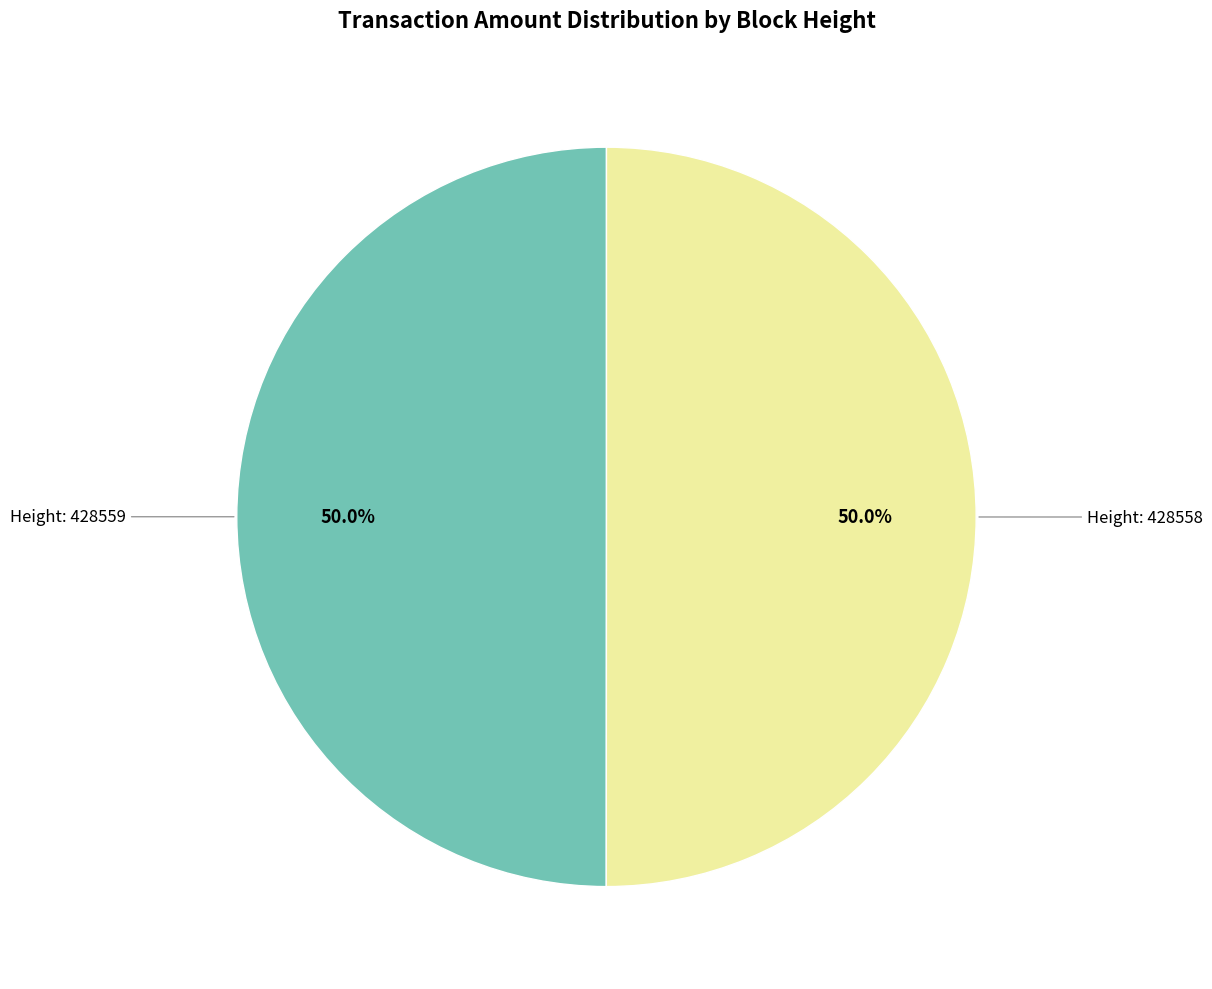

Count the number of slices in the pie.

2